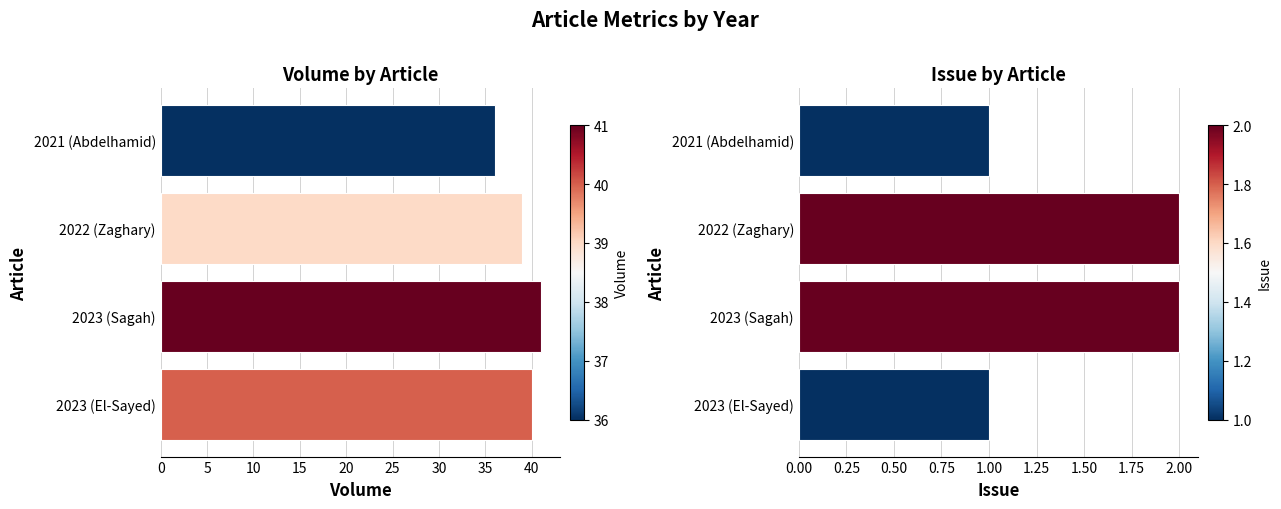

Reading left to right, what are all the values shown in this chart?

Volume: 36	39	41	40
Issue: 1	2	2	1